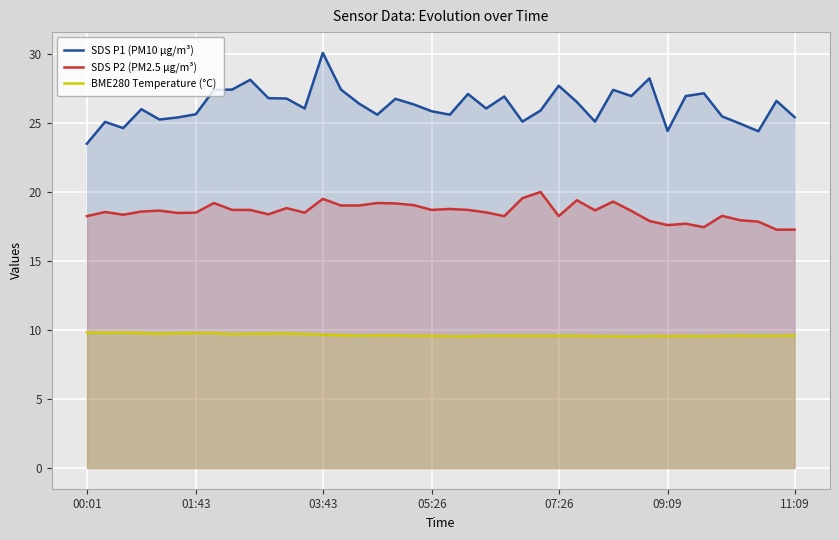

List the series in order of their overall mean, lowest first.

BME280 Temperature (°C), SDS P2 (PM2.5 µg/m³), SDS P1 (PM10 µg/m³)